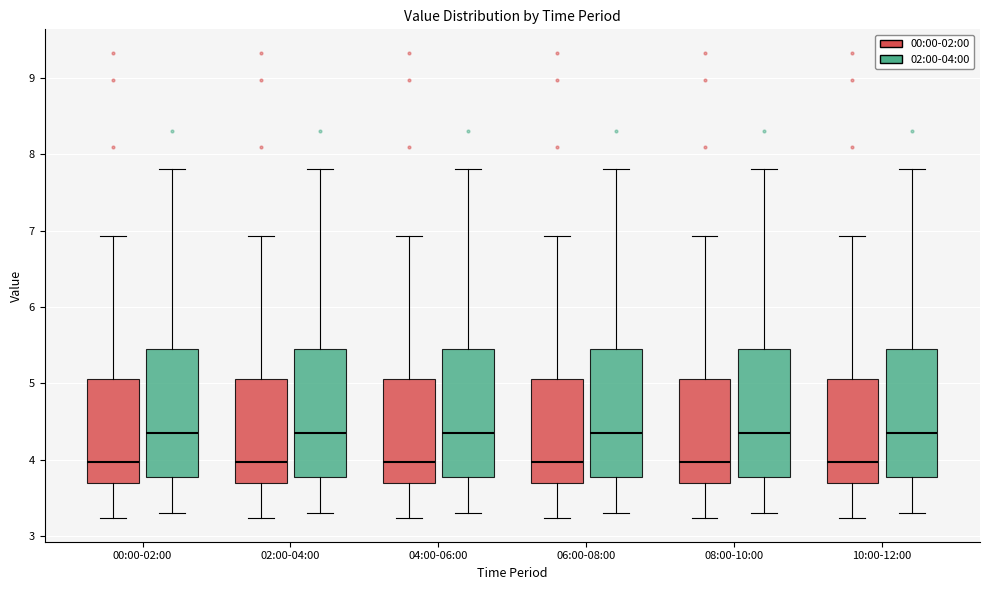

Reading left to right, read every box against the y-axis: the position of its median line, the range the box covers, and the ends of its whiskers. The values are not printed on the chart, so give them approximately, as read against the axis.

00:00-02:00 (00:00-02:00): median 4.0, box 3.7 to 5.1, whiskers 3.2 to 6.9
00:00-02:00 (02:00-04:00): median 4.4, box 3.8 to 5.5, whiskers 3.3 to 7.8
02:00-04:00 (00:00-02:00): median 4.0, box 3.7 to 5.1, whiskers 3.2 to 6.9
02:00-04:00 (02:00-04:00): median 4.4, box 3.8 to 5.5, whiskers 3.3 to 7.8
04:00-06:00 (00:00-02:00): median 4.0, box 3.7 to 5.1, whiskers 3.2 to 6.9
04:00-06:00 (02:00-04:00): median 4.4, box 3.8 to 5.5, whiskers 3.3 to 7.8
06:00-08:00 (00:00-02:00): median 4.0, box 3.7 to 5.1, whiskers 3.2 to 6.9
06:00-08:00 (02:00-04:00): median 4.4, box 3.8 to 5.5, whiskers 3.3 to 7.8
08:00-10:00 (00:00-02:00): median 4.0, box 3.7 to 5.1, whiskers 3.2 to 6.9
08:00-10:00 (02:00-04:00): median 4.4, box 3.8 to 5.5, whiskers 3.3 to 7.8
10:00-12:00 (00:00-02:00): median 4.0, box 3.7 to 5.1, whiskers 3.2 to 6.9
10:00-12:00 (02:00-04:00): median 4.4, box 3.8 to 5.5, whiskers 3.3 to 7.8